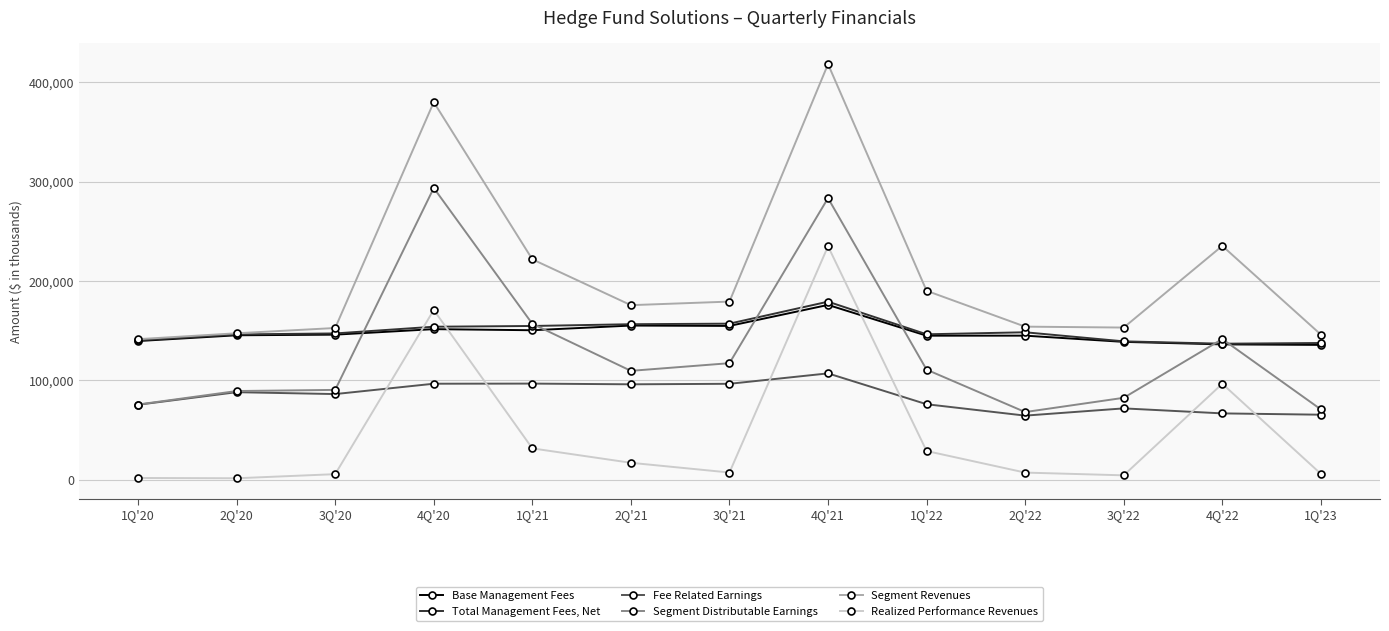

How many data points in Fee Related Earnings are less than 86258?

6